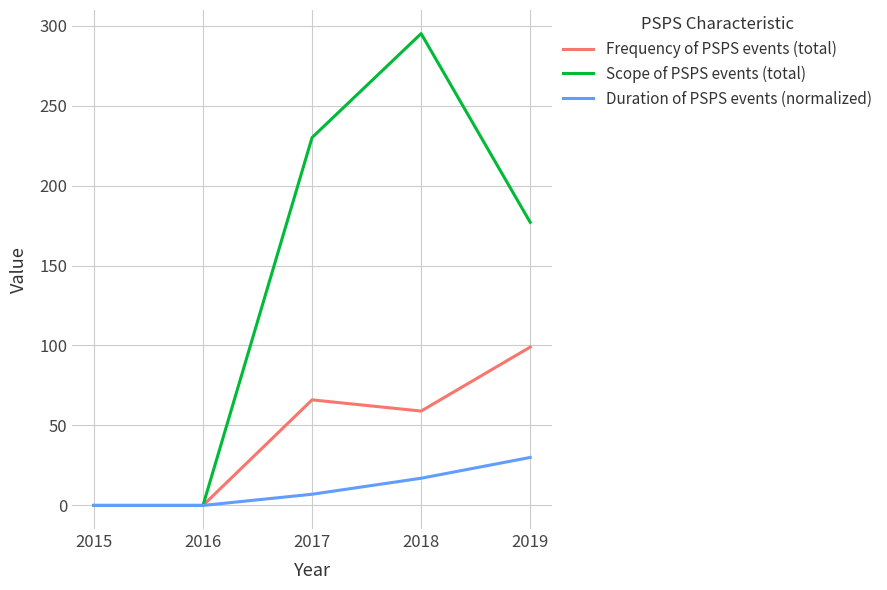

Reading left to right, what are all the values shown in this chart?

Frequency of PSPS events (total): 0	0	66	59	99
Scope of PSPS events (total): 0	0	230	295	177
Duration of PSPS events (normalized): 0	0	7	17	30